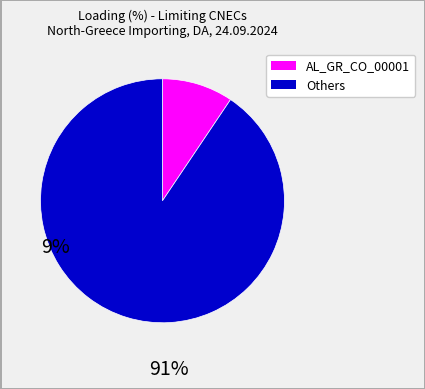

Is there any slice that represents more than half of the pie?

Yes